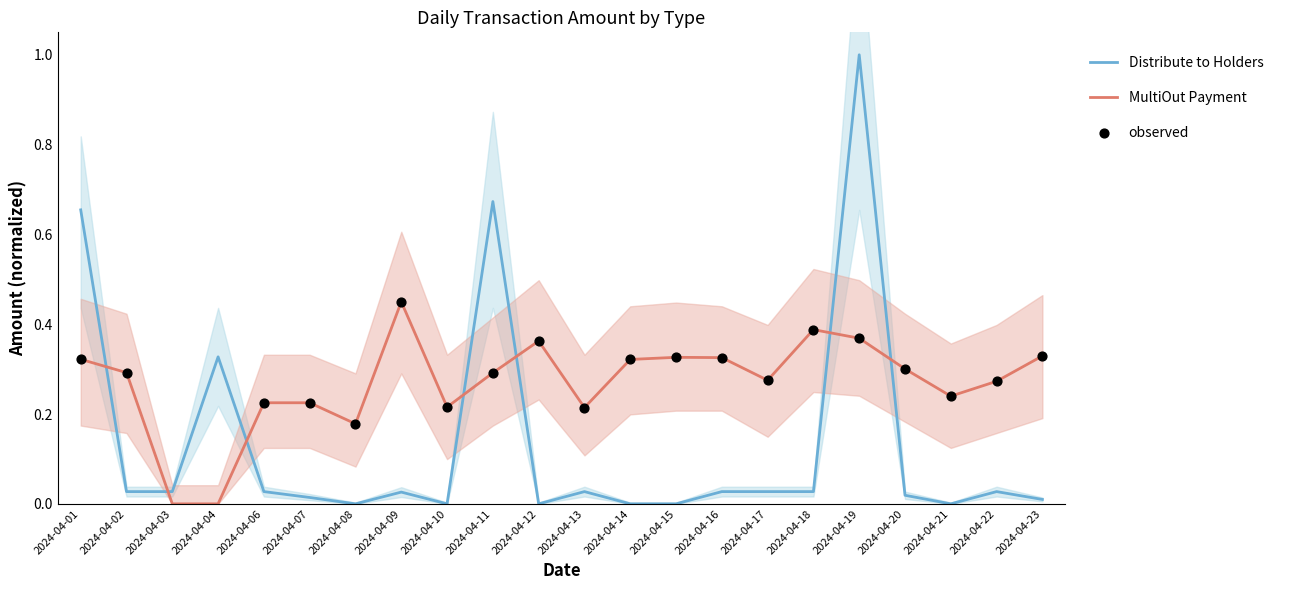

At how many categories does at least one series exceed 0?

22